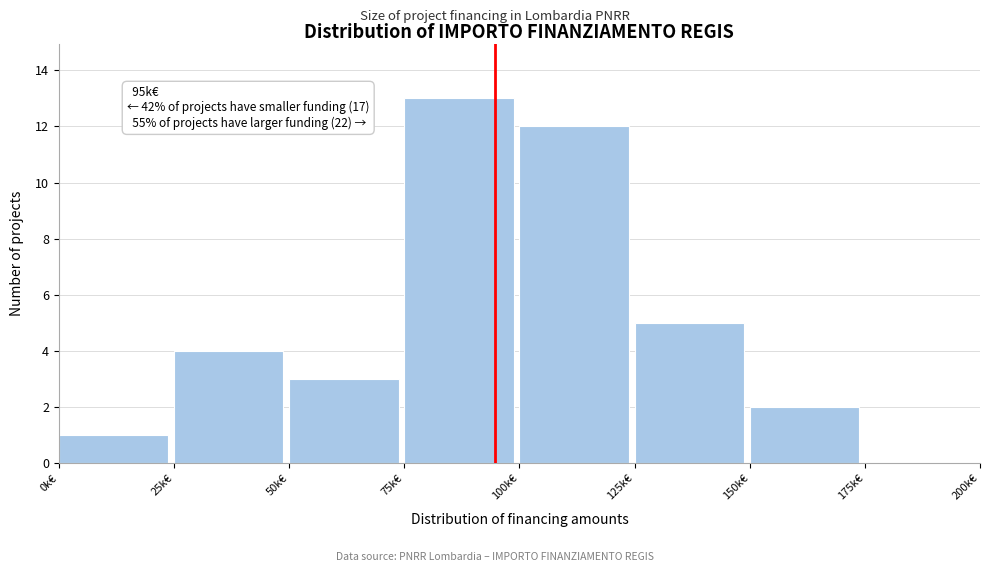

Reading right to left, extract all data points from this chart.

175k€=0	150k€=2	125k€=5	100k€=12	75k€=13	50k€=3	25k€=4	0k€=1